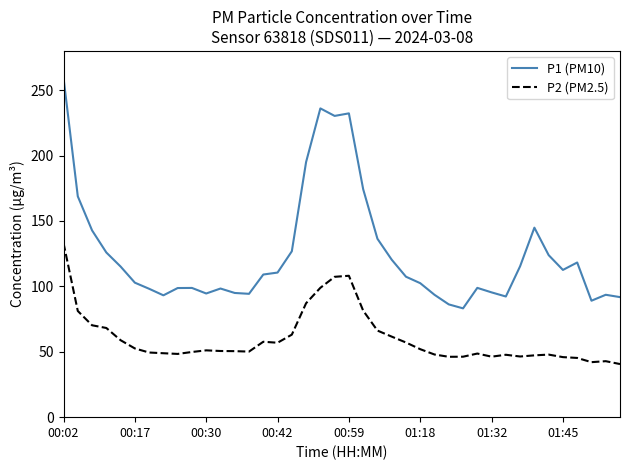

Which series has the largest range (max minus min)?

P1 (PM10)